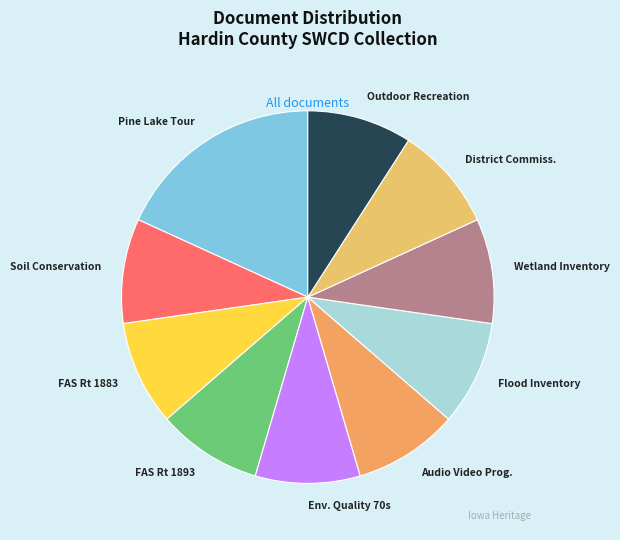

Combined, do FAS Rt 1883 and Wetland Inventory account for over 50%?

No